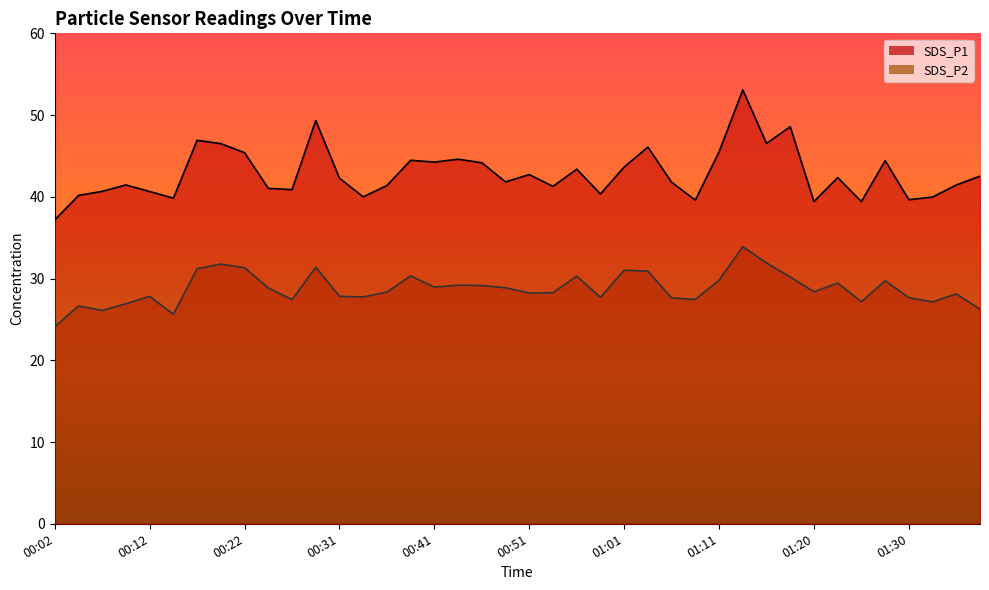

Rank the categories by SDS_P1 value from highest to lowest.

01:13, 00:29, 01:18, 00:17, 01:15, 00:19, 01:03, 01:11, 00:22, 00:44, 00:39, 01:28, 00:41, 00:46, 01:01, 00:56, 00:51, 01:38, 01:23, 00:31, 00:48, 01:06, 00:09, 01:35, 00:36, 00:53, 00:24, 00:26, 00:07, 00:12, 00:58, 00:04, 00:34, 01:33, 00:14, 01:30, 01:08, 01:20, 01:25, 00:02